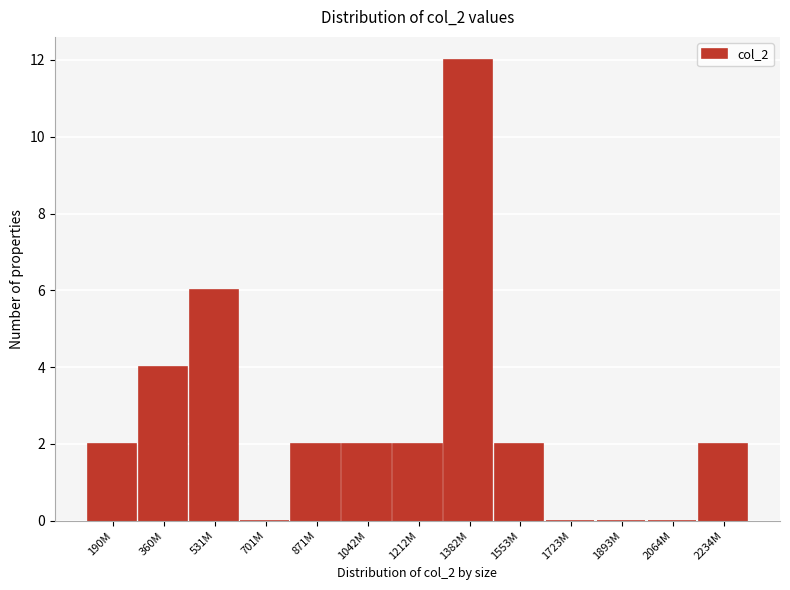

Reading right to left, extract all data points from this chart.

2234M=2	2064M=0	1893M=0	1723M=0	1553M=2	1382M=12	1212M=2	1042M=2	871M=2	701M=0	531M=6	360M=4	190M=2